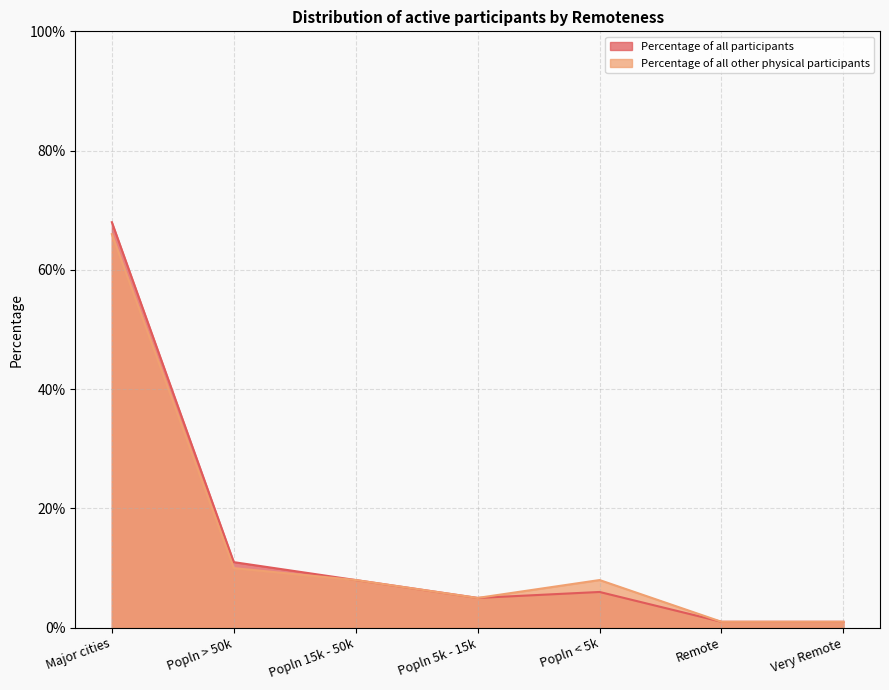

List the series in order of their overall mean, lowest first.

Percentage of all other physical participants, Percentage of all participants